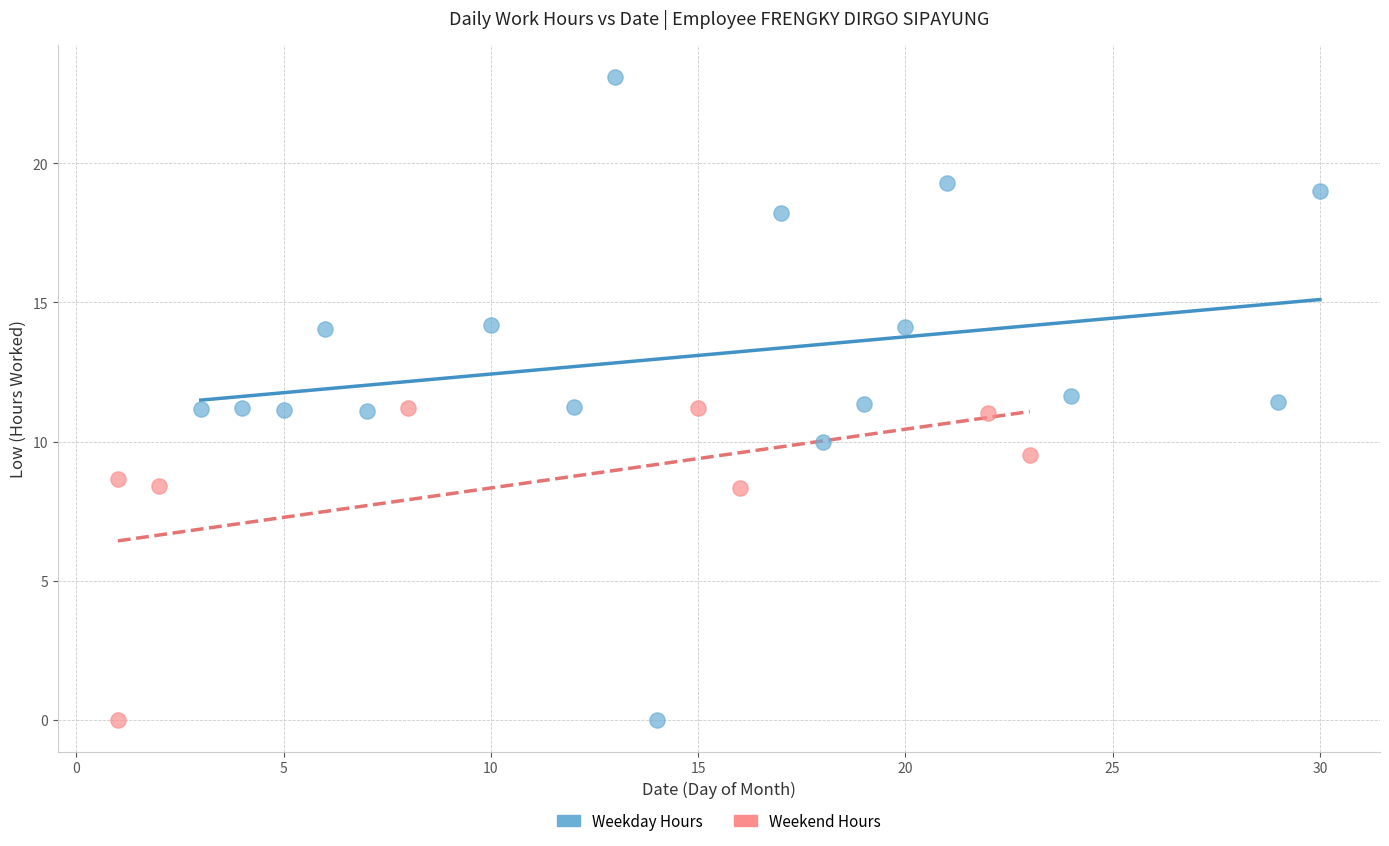

Which series reaches the maximum Y coordinate?

Weekday Hours